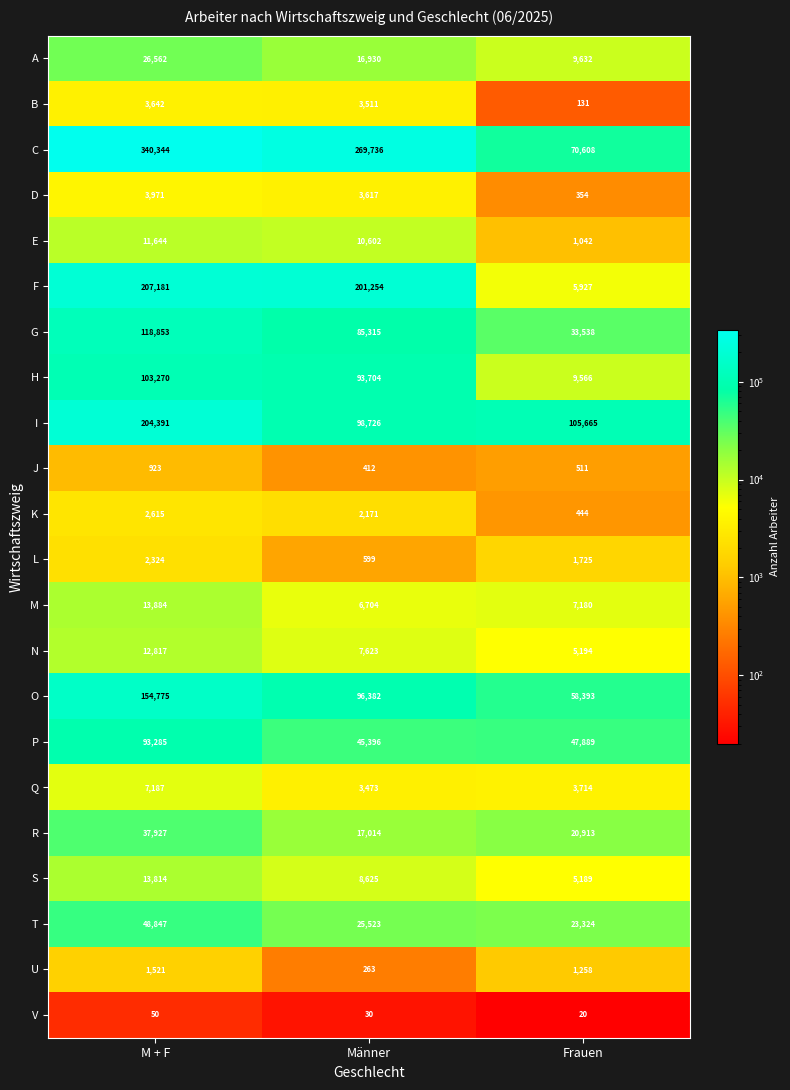

Between M + F and Männer, which series saw the biggest shift?

I